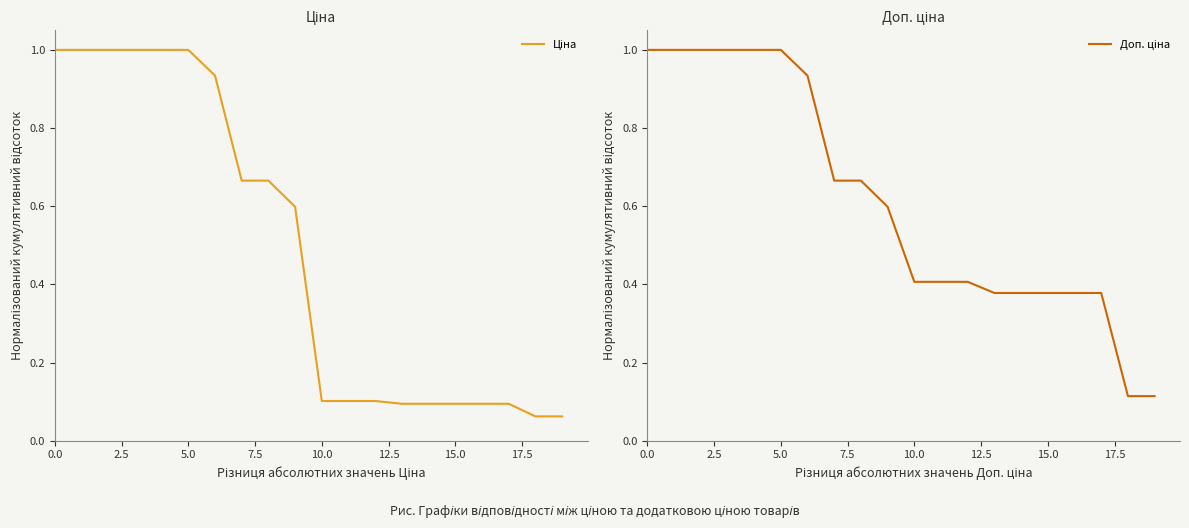

Which series changed the most between 9 and 16?

Ціна